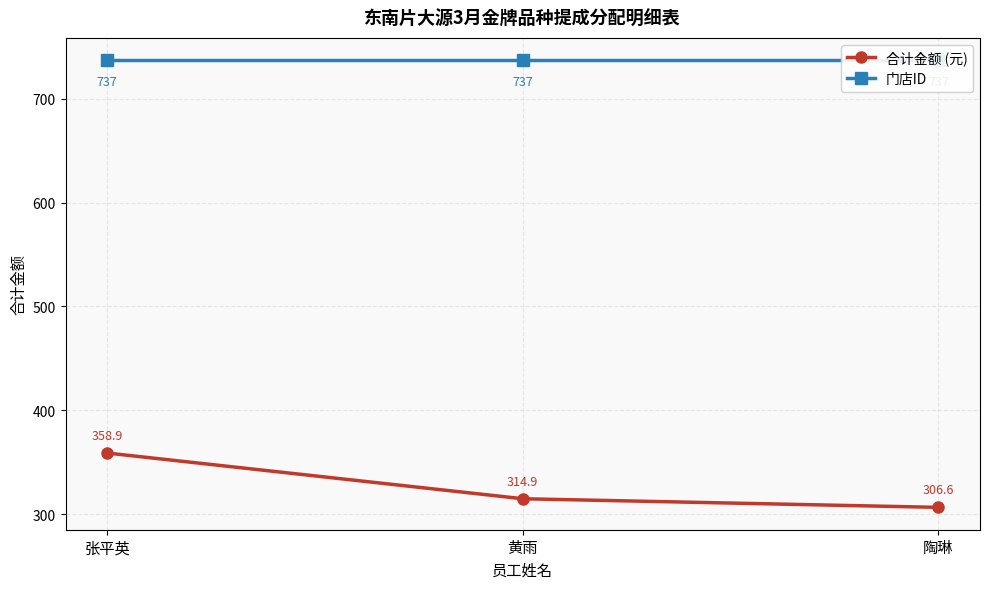

Which series has the widest spread of values?

合计金额 (元)